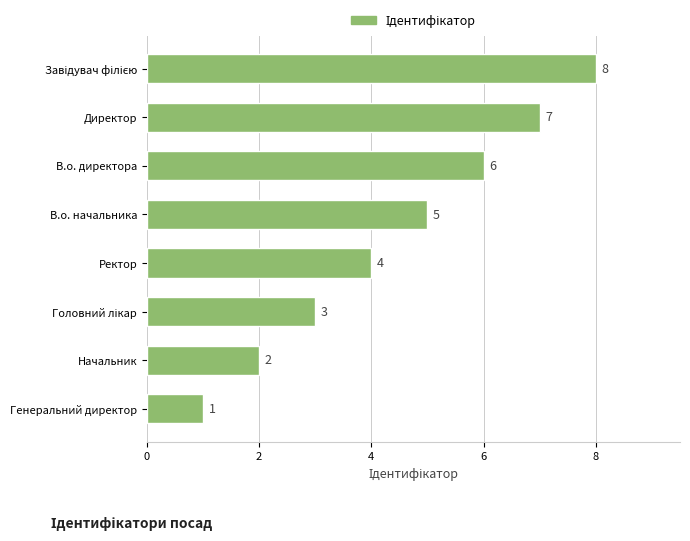

Reading top to bottom, transcribe all the data shown in this chart.

8	7	6	5	4	3	2	1